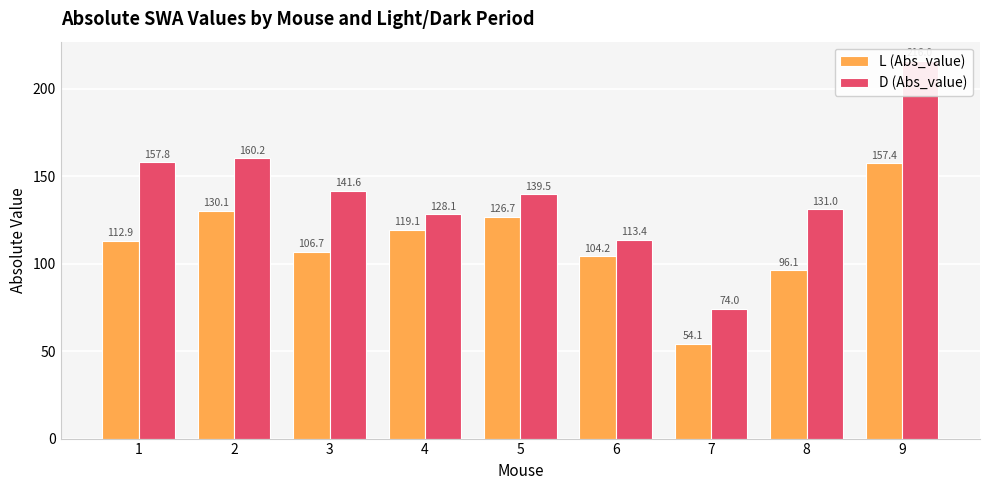

What is the value of the L (Abs_value) bar at the 9th from the left?

157.4